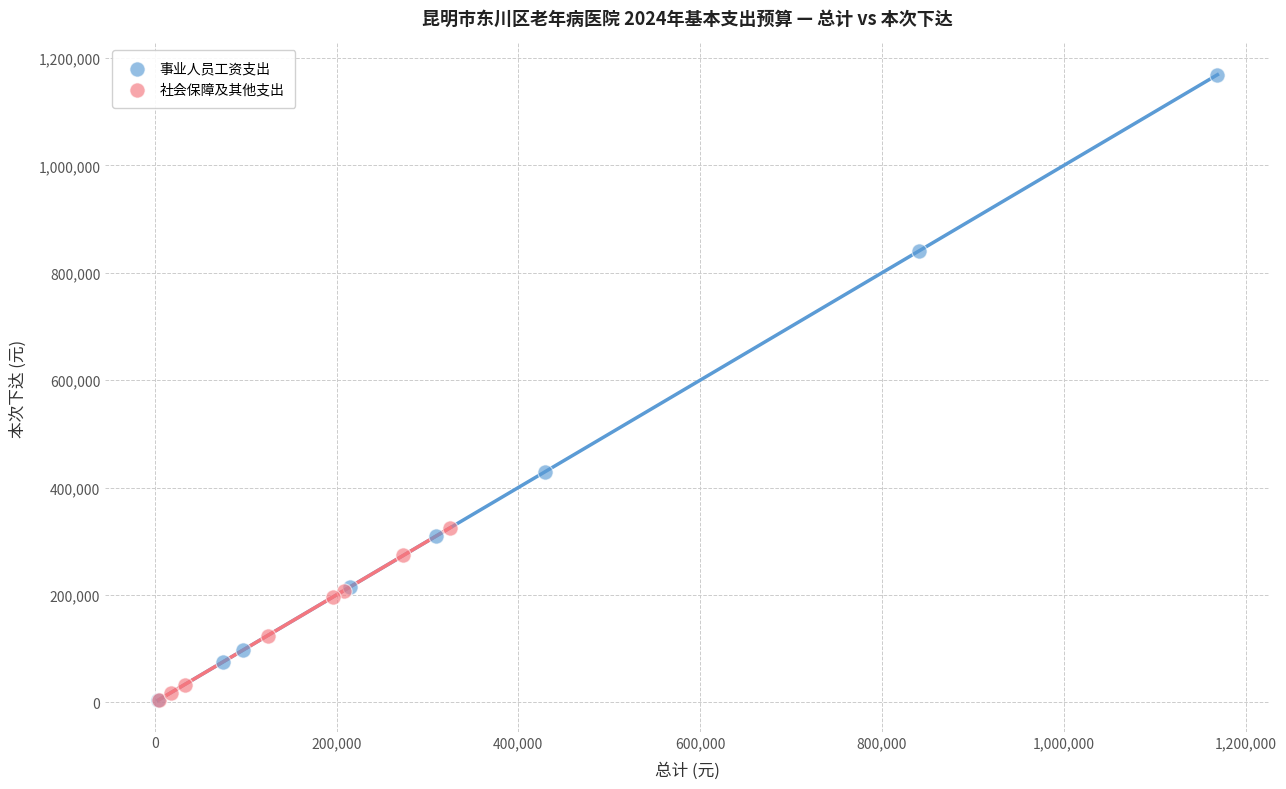

Which series has the widest spread of Y values?

事业人员工资支出